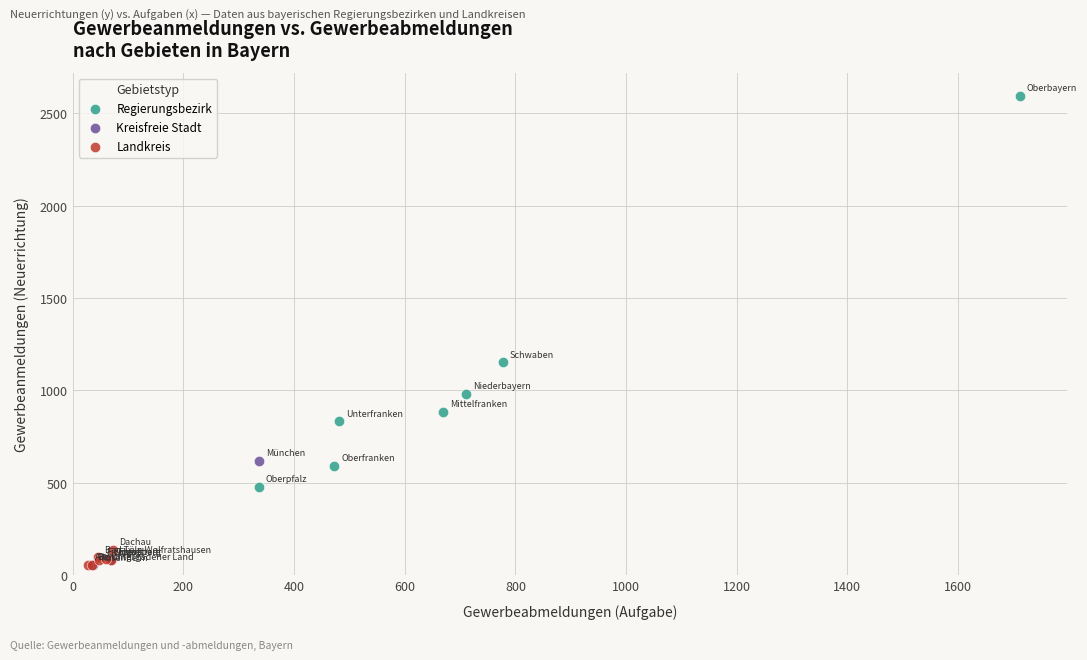

Which series reaches the maximum Y coordinate?

Regierungsbezirk